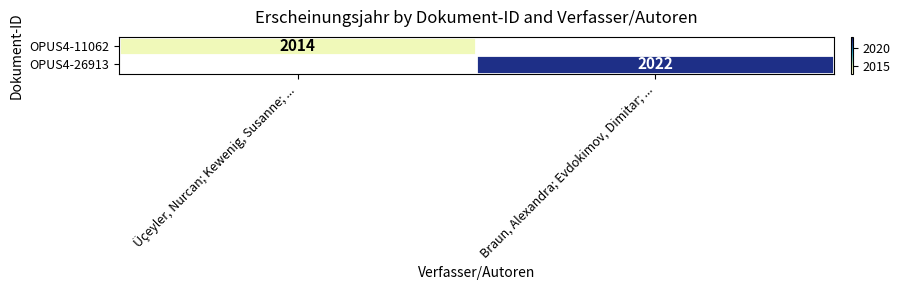

The OPUS4-26913 series shows 2022 at Braun, Alexandra; Evdokimov, Dimitar; .... True or false?

True